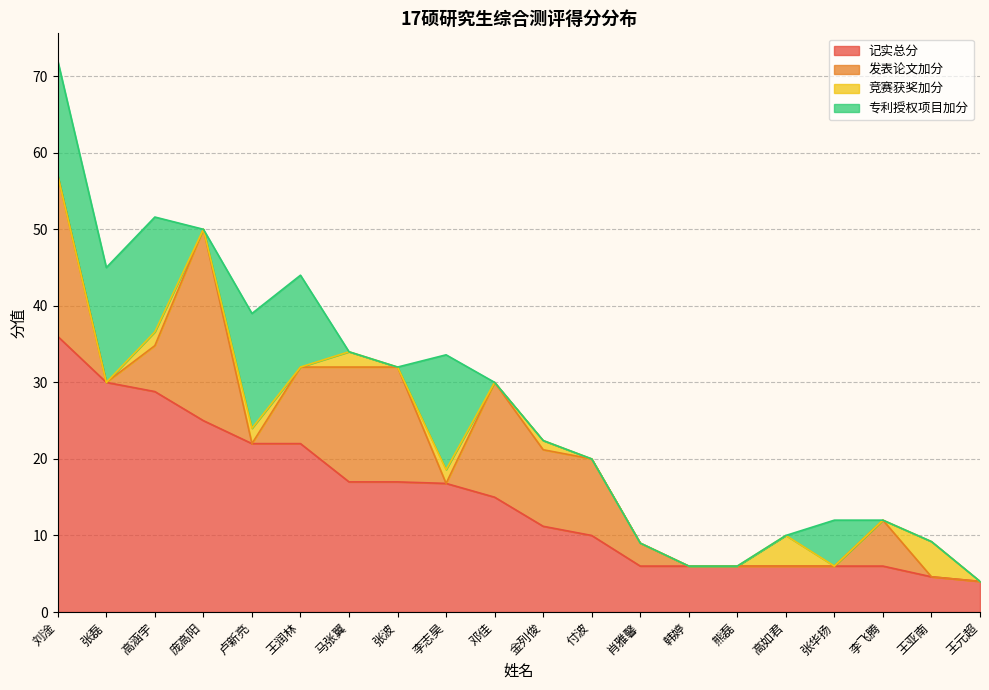

Which series has the widest spread of values?

记实总分